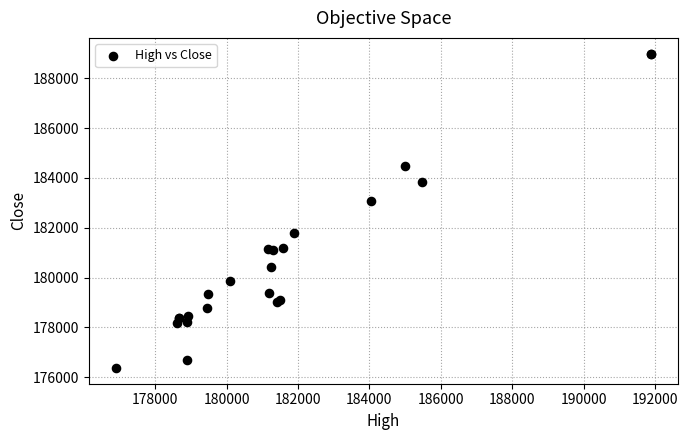

What Y value in the scatter plot is closest to 182681?

183060